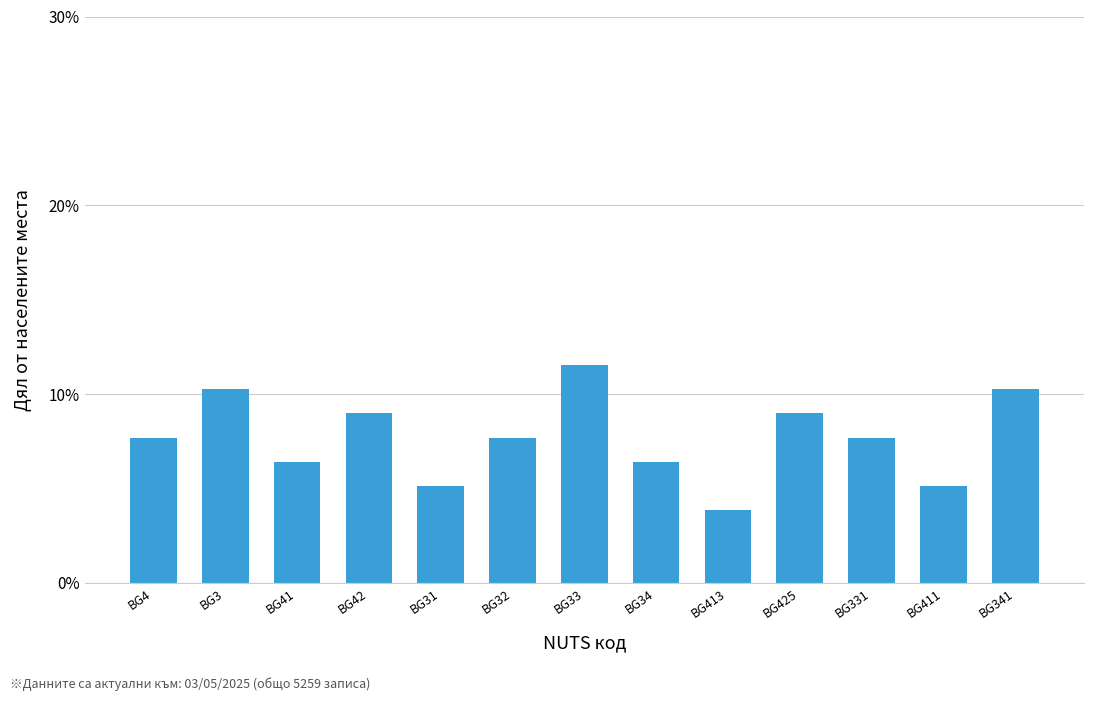

What is the greatest value displayed?

11.5